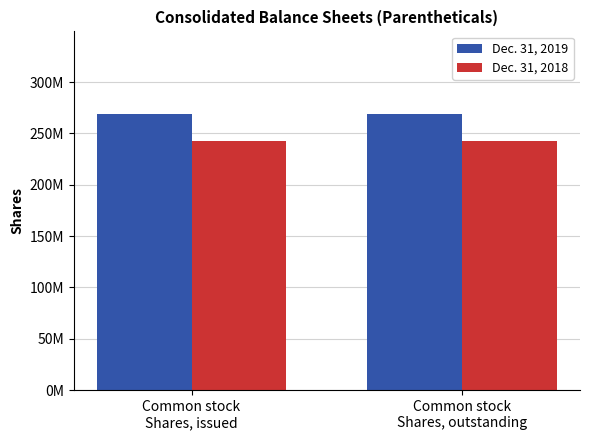

Does the chart contain any negative values?

No